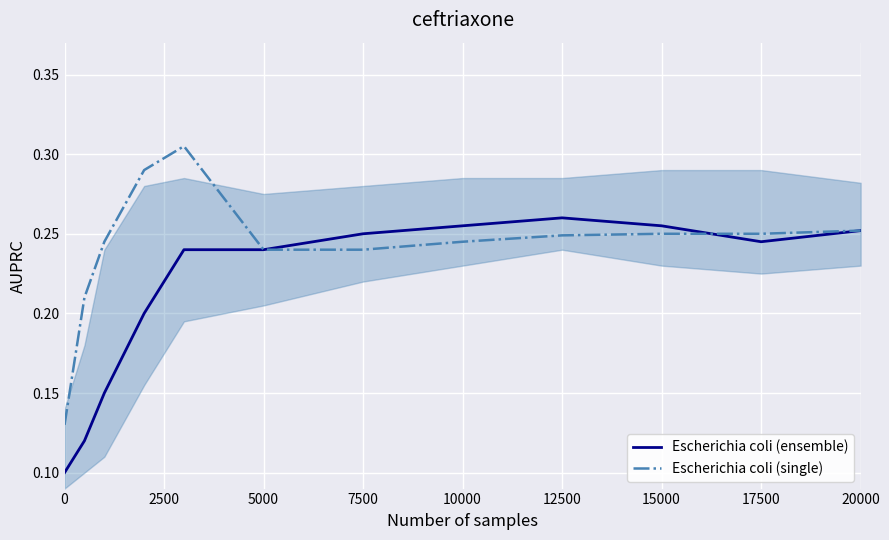

List the series in order of their overall mean, highest first.

Escherichia coli (single), Escherichia coli (ensemble)